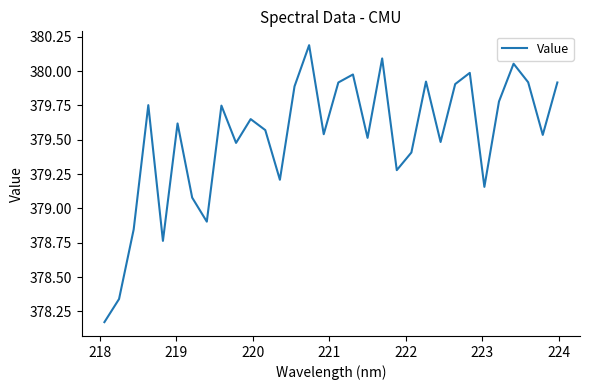

What is the greatest value displayed?

380.2